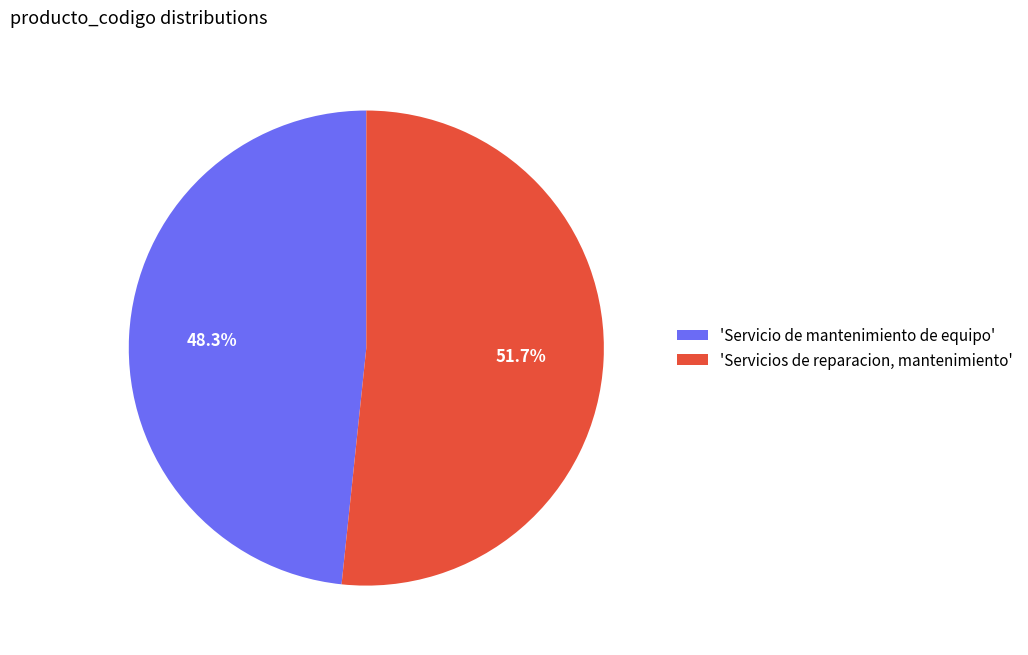

Rank the categories by value from lowest to highest.

'Servicio de mantenimiento de equipo', 'Servicios de reparacion, mantenimiento'